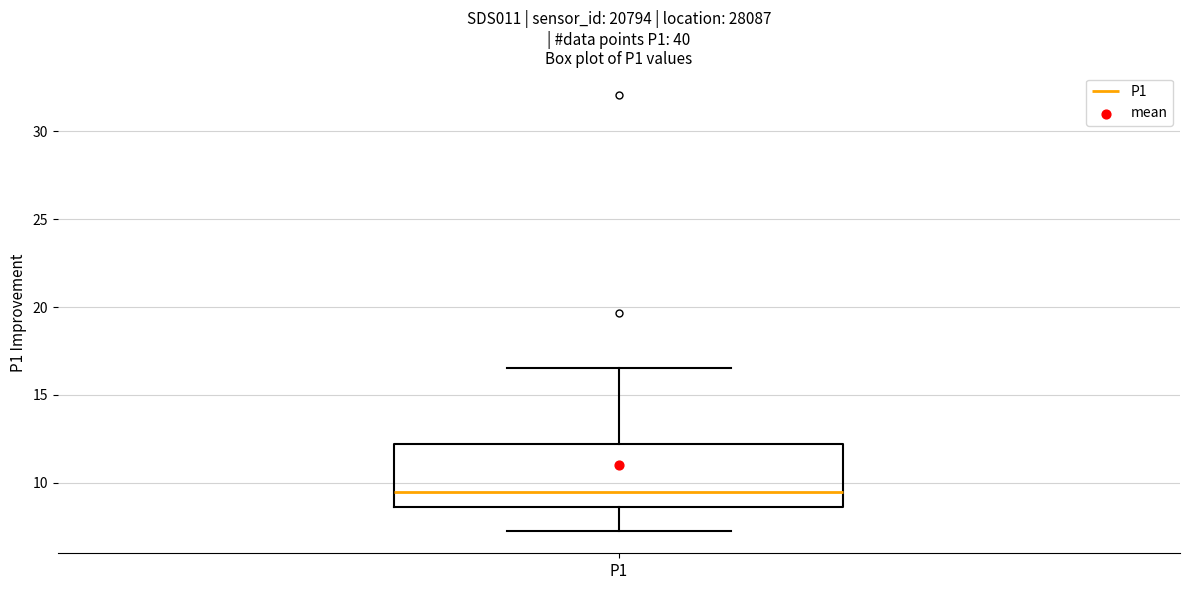

Read this box plot against the y-axis: the position of the median line, the range covered by the box, and the ends of both whiskers. The values are not printed on the chart, so give them approximately, as read against the axis.

median 9.5, box 8.5 to 12.0, whiskers 7.0 to 16.5